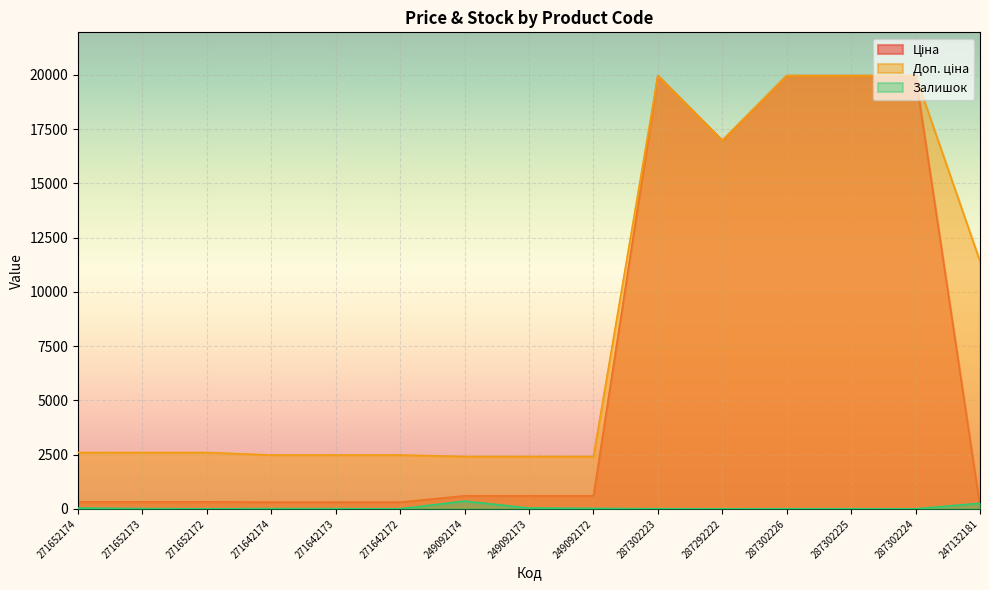

What is the spread (max minus min) of values at 271652173?

2583.3